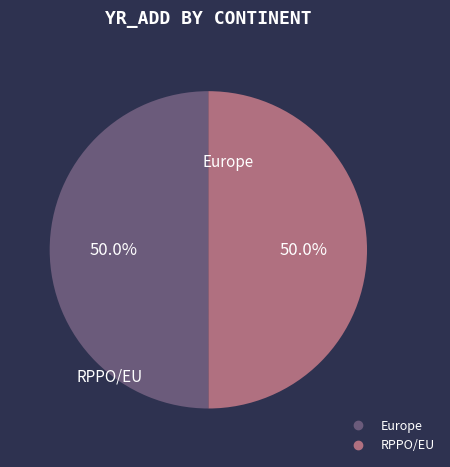

What is the ratio of the value at RPPO/EU to the value at Europe?

1.0